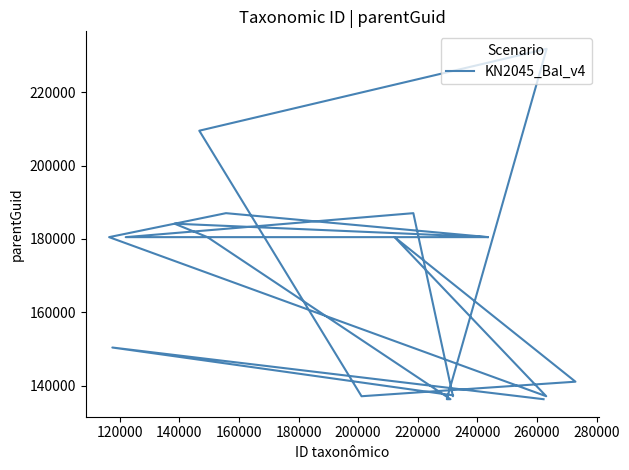

Reading left to right, extract all data points from this chart.

180516	187032	180505	137187	180516	141147	137187	209483	231770	136379	136379	180516	184172	180505	180503	187032	137187	137430	150452	136379